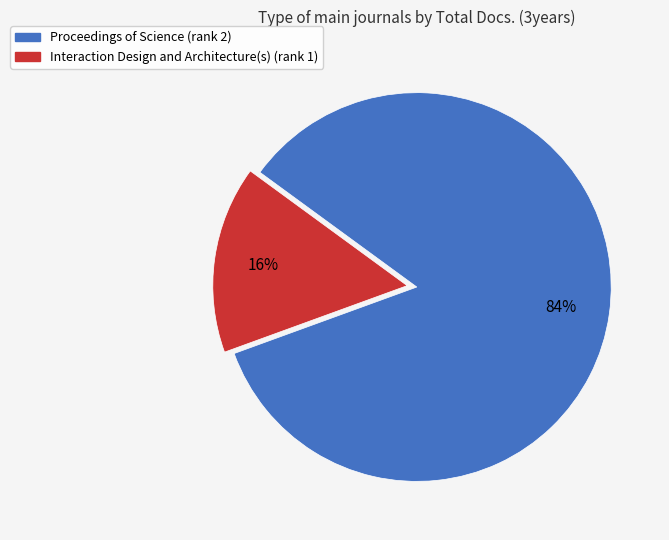

To the nearest percent, what portion does Proceedings of Science (rank 2) represent?

84%